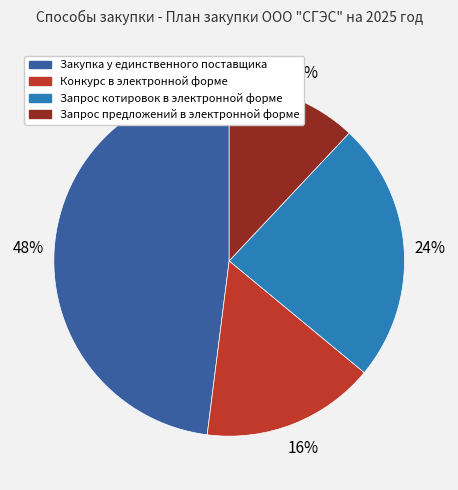

Is it true that Конкурс в электронной форме is 16% of the pie?

True